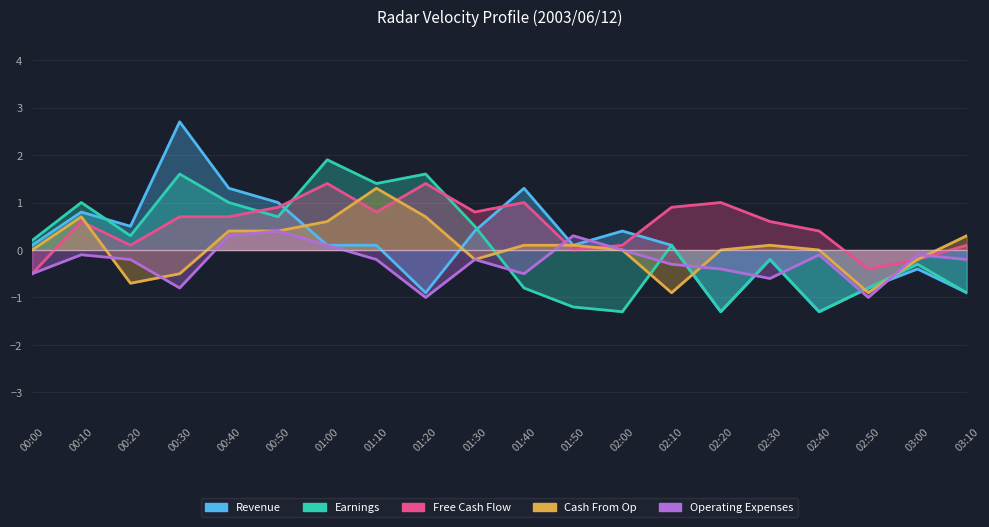

What is the sum of all Free Cash Flow values?

10.4